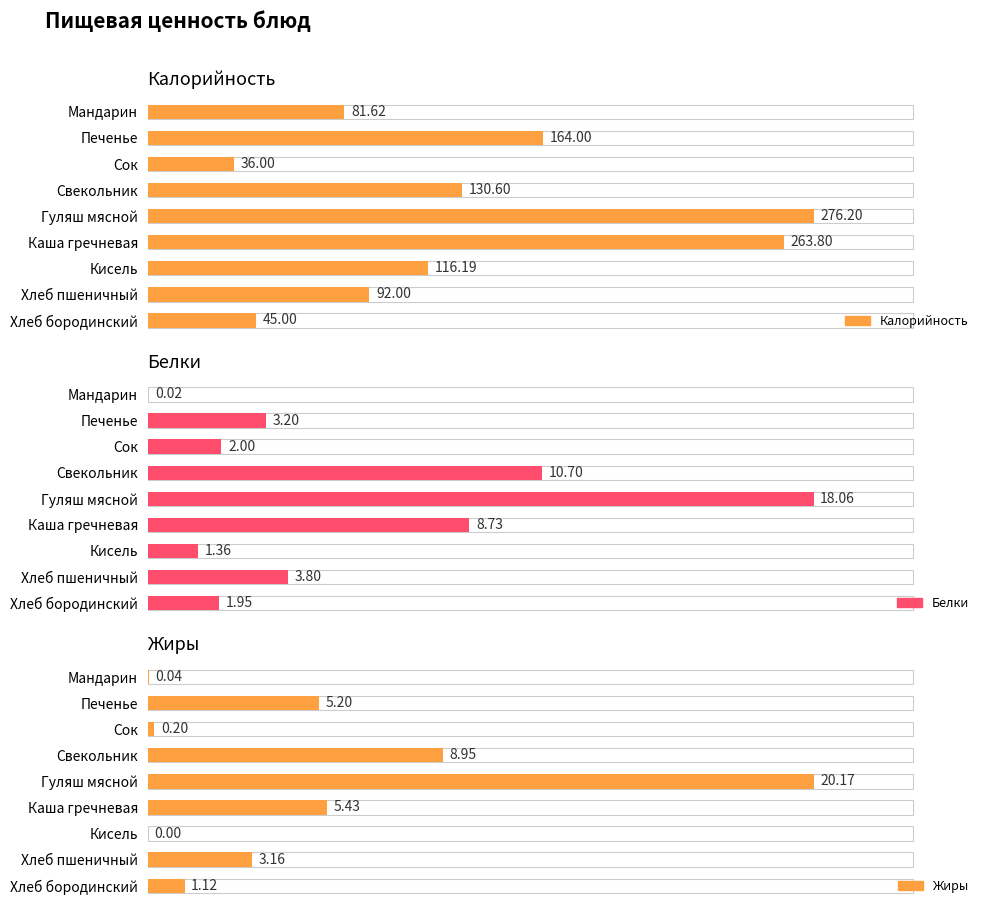

The value of Белки at Кисель is 0.5. True or false?

False